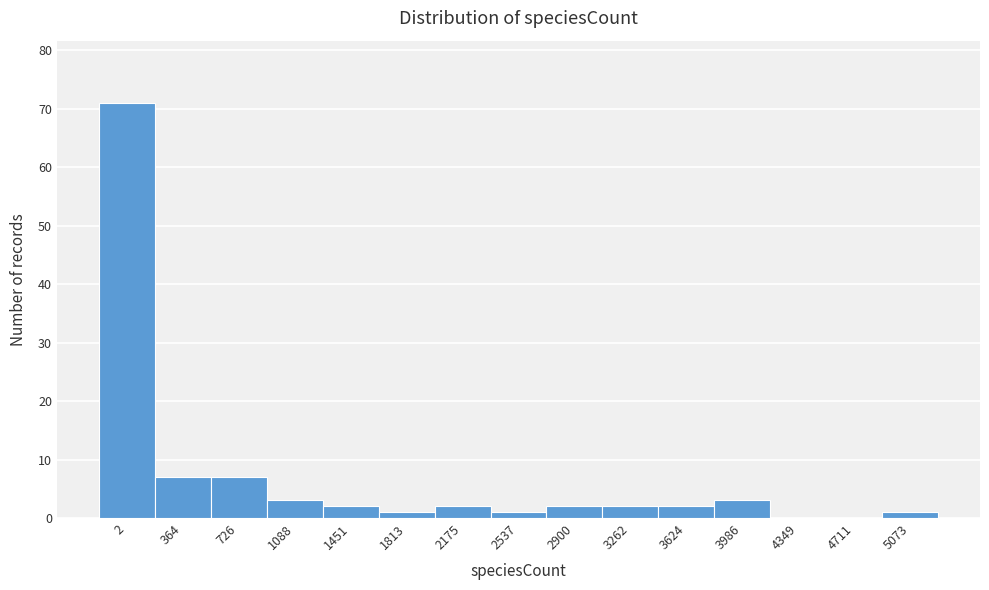

Reading left to right, transcribe all the data shown in this chart.

2=71	364=7	726=7	1088=3	1451=2	1813=1	2175=2	2537=1	2900=2	3262=2	3624=2	3986=3	4349=0	4711=0	5073=1